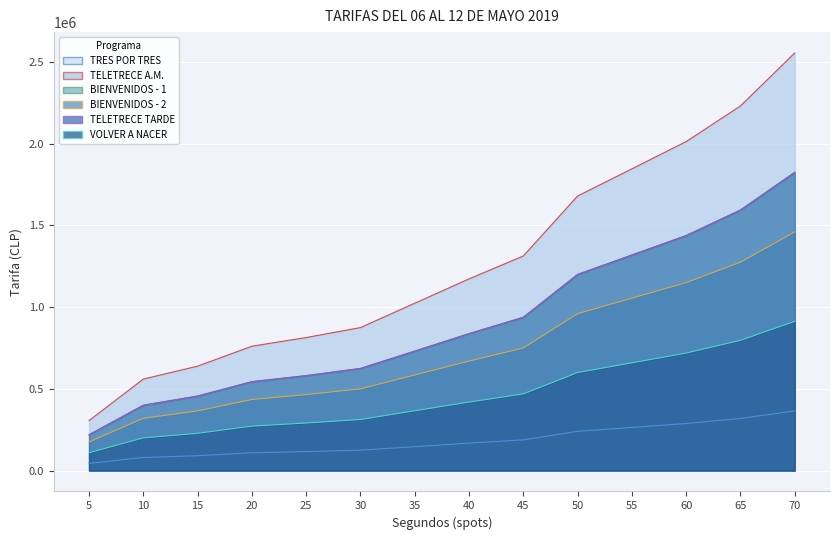

Reading left to right, list all the values displayed in this chart.

TRES POR TRES: 44000	80000	91000	109000	116000	125000	146000	168000	188000	240000	264000	288000	319000	365000
TELETRECE A.M.: 306000	560000	639000	761000	814000	875000	1024000	1173000	1313000	1680000	1846000	2013000	2231000	2555000
BIENVENIDOS - 1: 219000	400000	456000	544000	581000	625000	731000	838000	938000	1200000	1319000	1438000	1594000	1825000
BIENVENIDOS - 2: 175000	320000	365000	435000	465000	500000	585000	670000	750000	960000	1055000	1150000	1275000	1460000
TELETRECE TARDE: 219000	400000	456000	544000	581000	625000	731000	838000	938000	1200000	1319000	1438000	1594000	1825000
VOLVER A NACER: 109000	200000	228000	272000	291000	312500	366000	419000	469000	600000	659000	719000	797000	913000